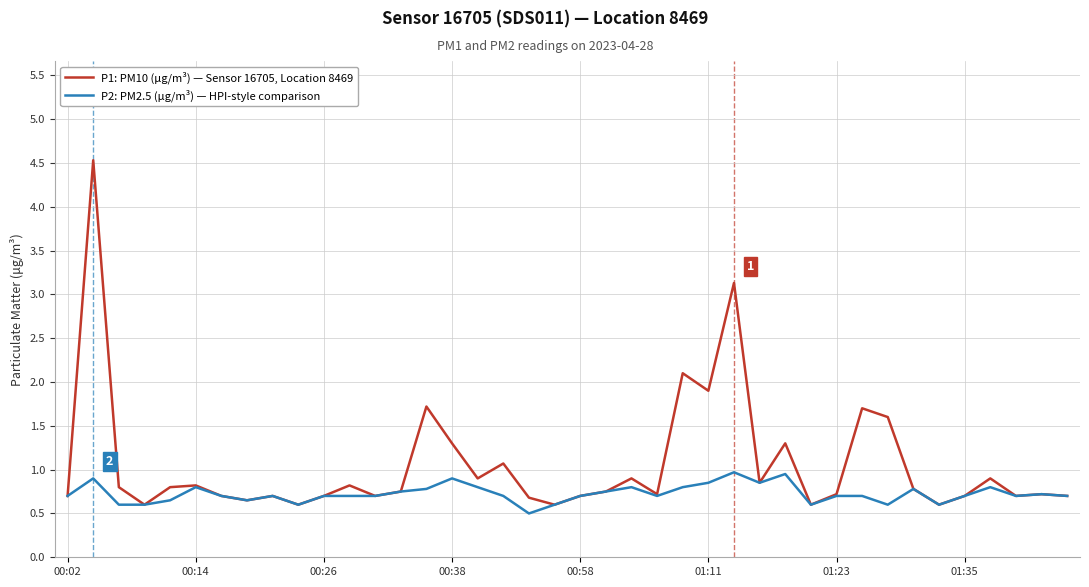

What is the maximum value for P2: PM2.5 (µg/m³) — HPI-style comparison?

1.0